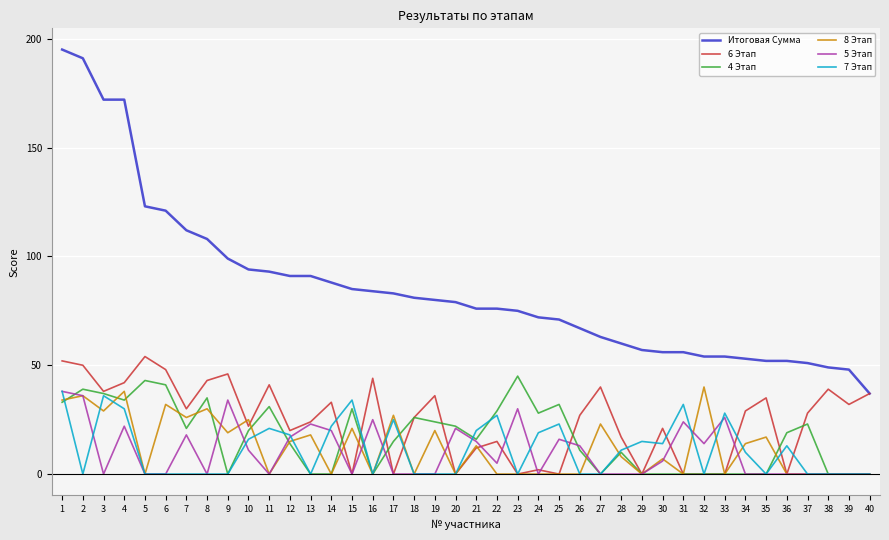

Is it true that 7 Этап equals 0 at 40?

True